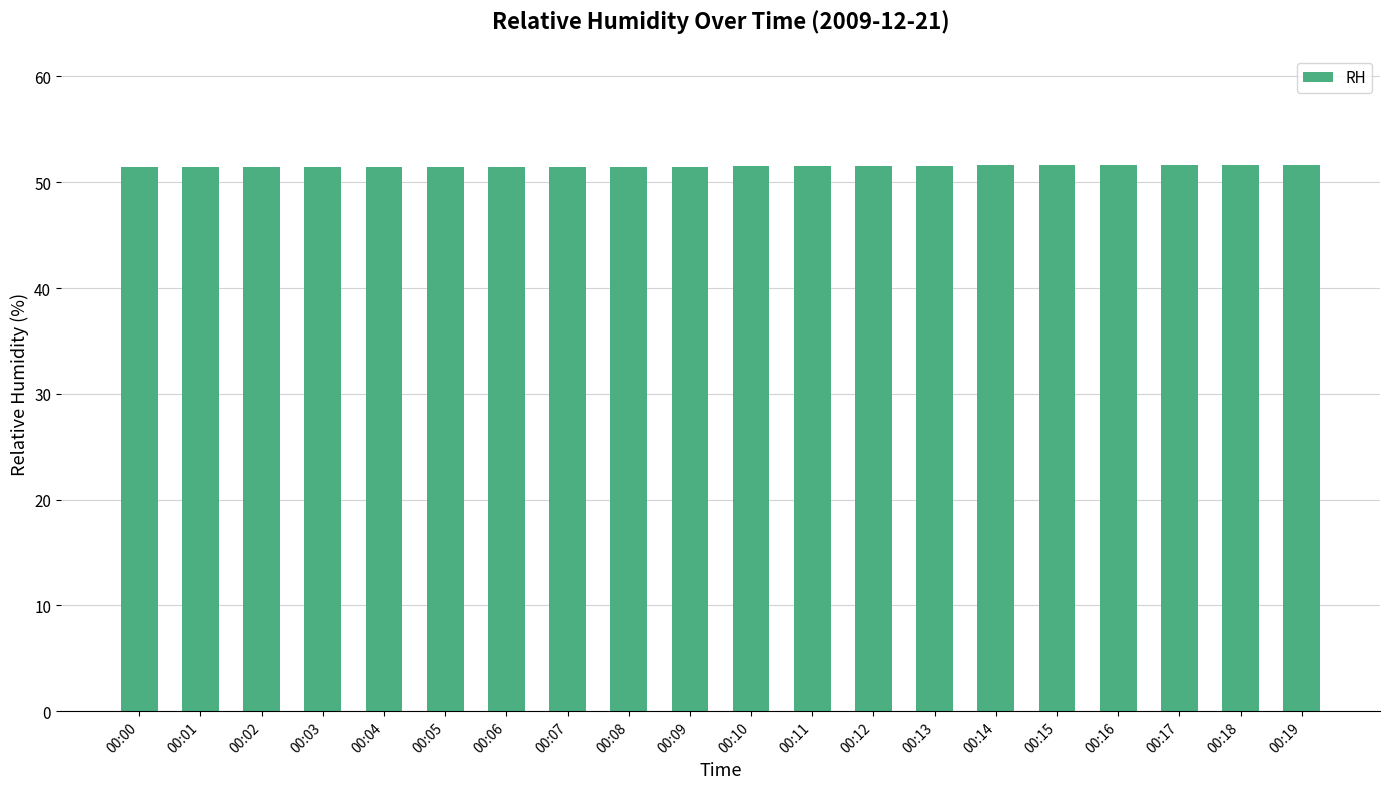

What is the greatest value displayed?

51.6